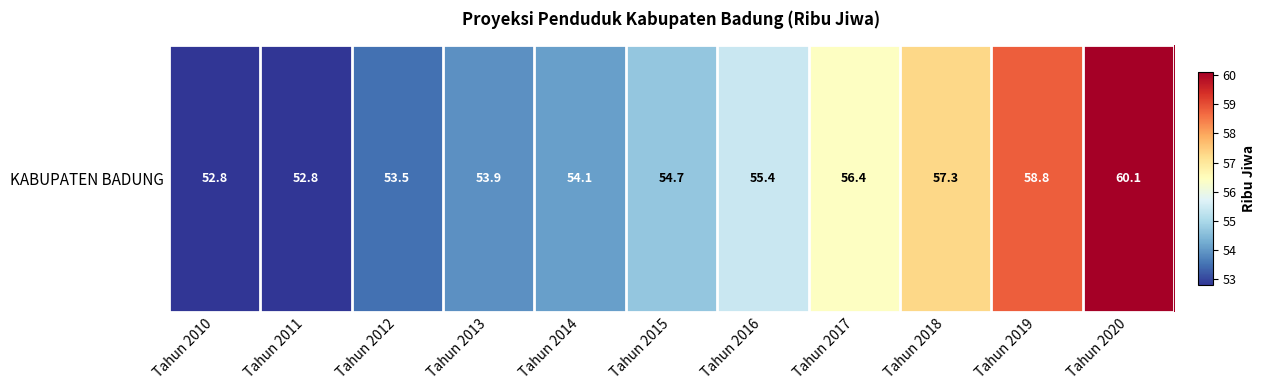

What is the change in value from Tahun 2010 to Tahun 2016?

+2.6